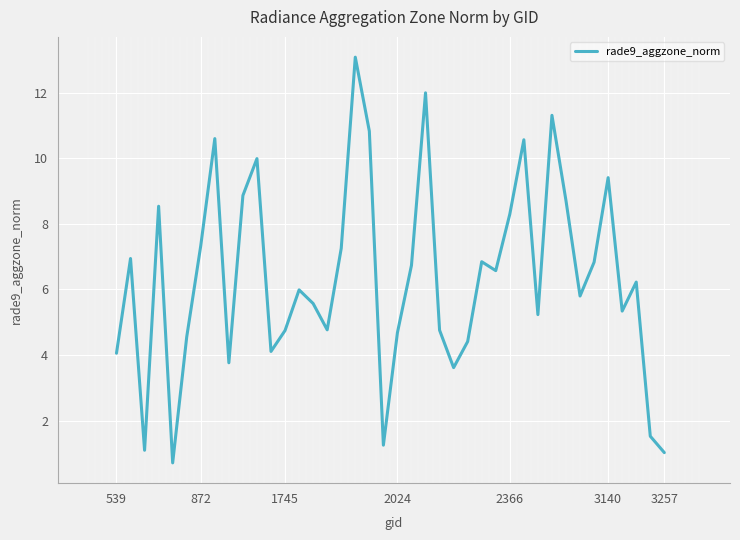

Does the chart display data point markers on the line(s)?

No